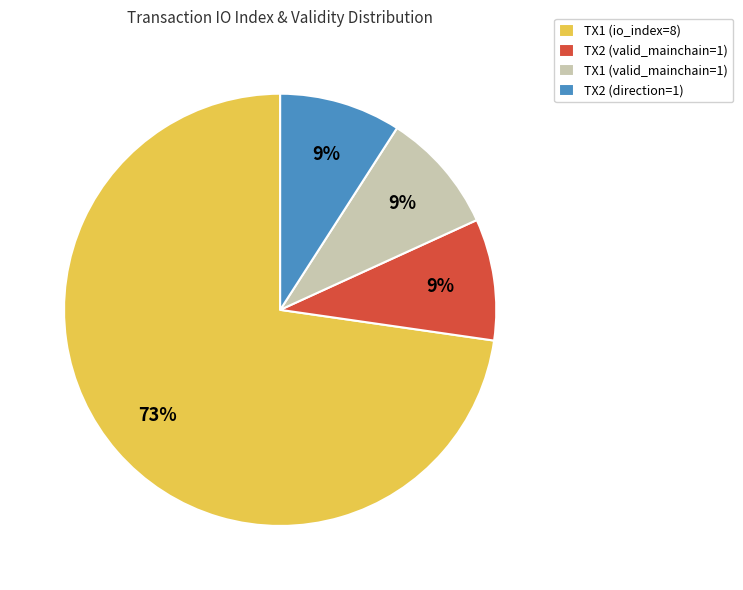

Combined, do TX2 (valid_mainchain=1) and TX1 (valid_mainchain=1) account for over 50%?

No